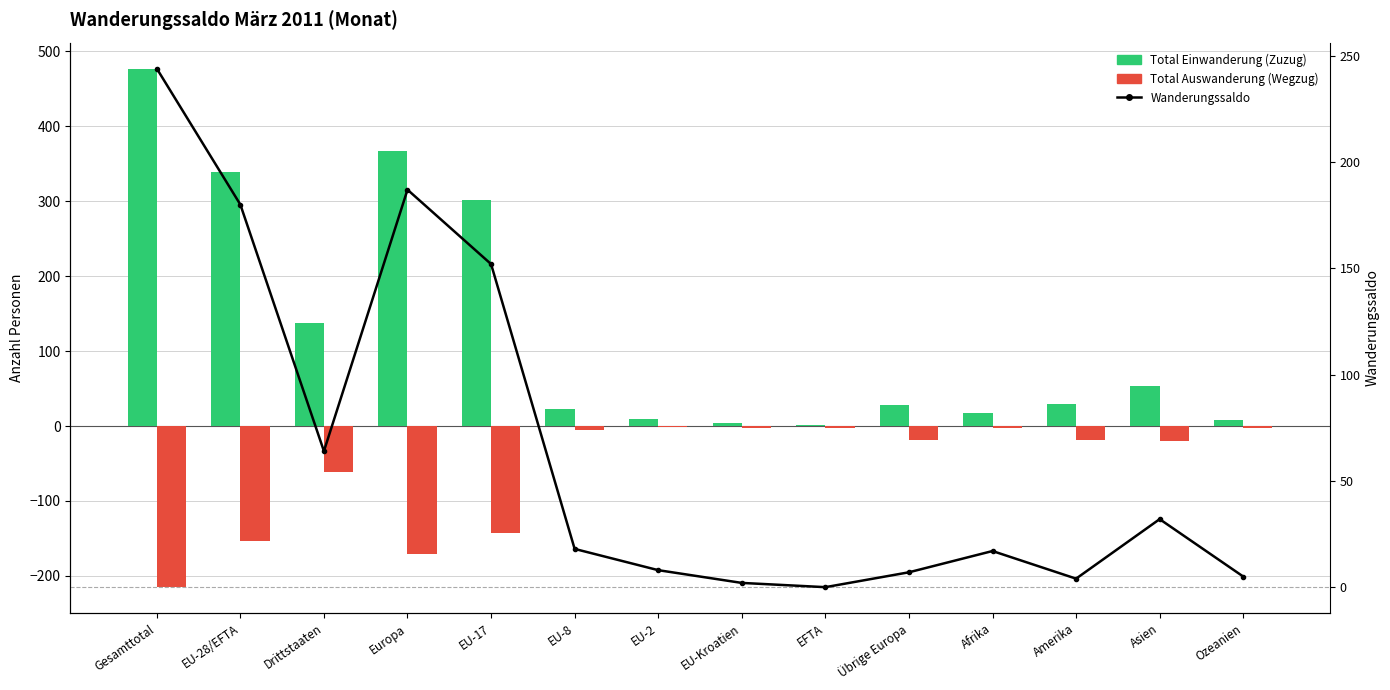

What is the total value across all series at Asien?

66